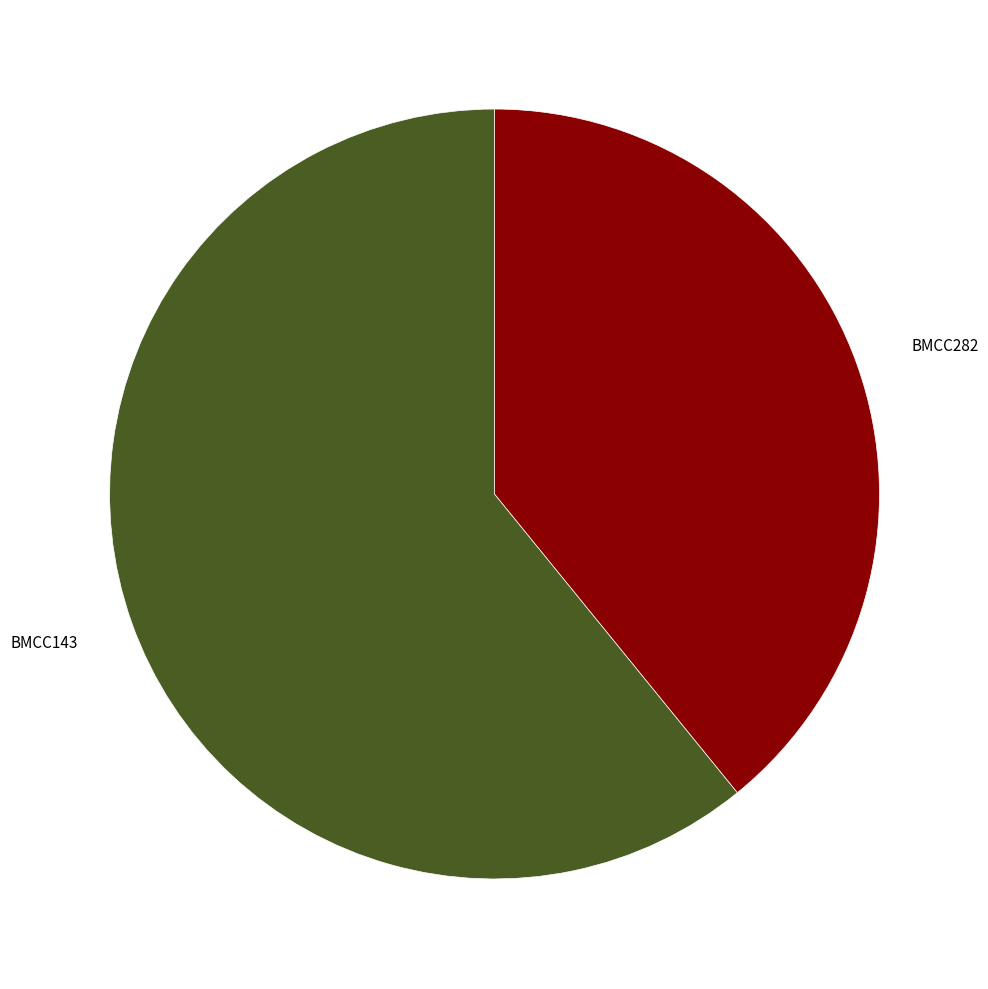

Does any single category account for the majority?

Yes